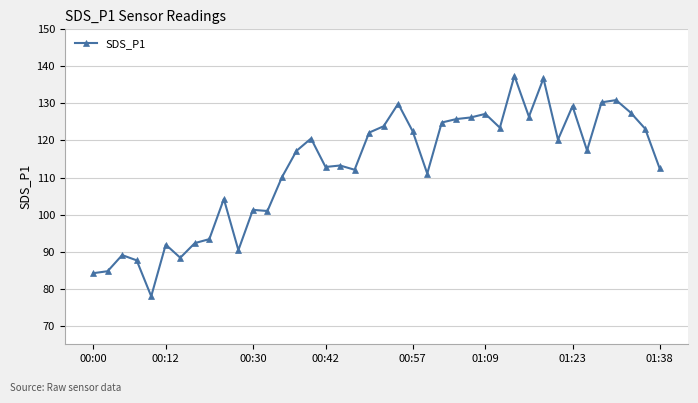

How many distinct data groups are displayed?

1